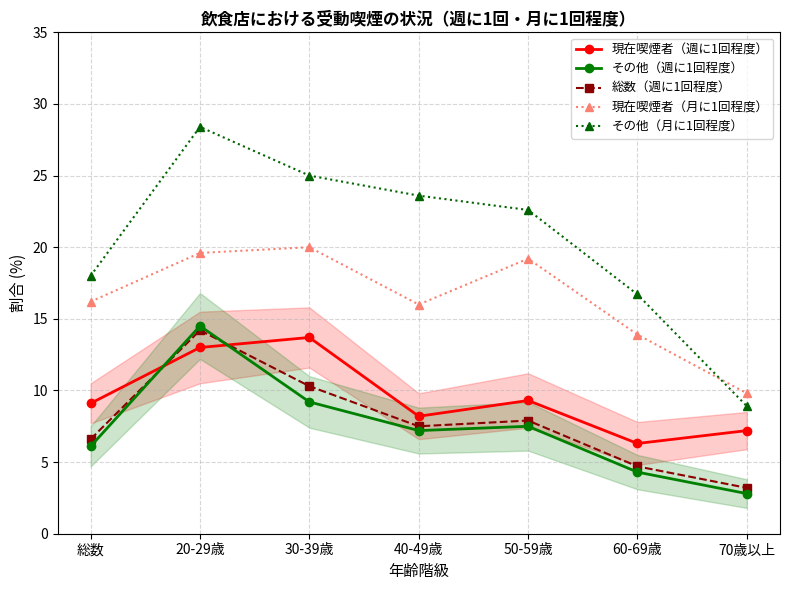

Reading right to left, transcribe all the data shown in this chart.

現在喫煙者（週に1回程度）: 7.2	6.3	9.3	8.2	13.7	13.0	9.1
その他（週に1回程度）: 2.8	4.3	7.5	7.2	9.2	14.5	6.1
総数（週に1回程度）: 3.2	4.7	7.9	7.5	10.3	14.2	6.6
現在喫煙者（月に1回程度）: 9.8	13.9	19.2	16.0	20.0	19.6	16.2
その他（月に1回程度）: 8.9	16.7	22.6	23.6	25.0	28.4	18.0